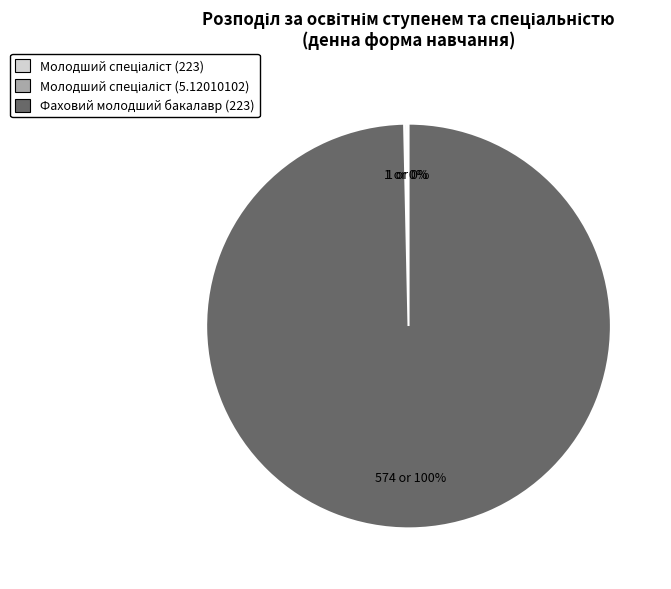

What is the largest slice in the pie chart?

Фаховий молодший бакалавр (223)